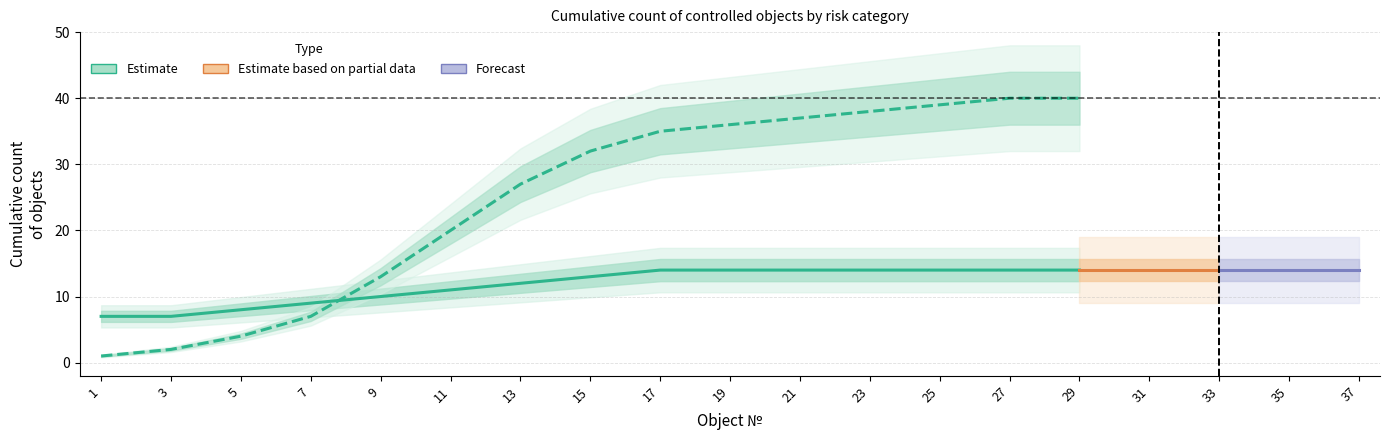

At which category does the chart reach its peak across all series?

27